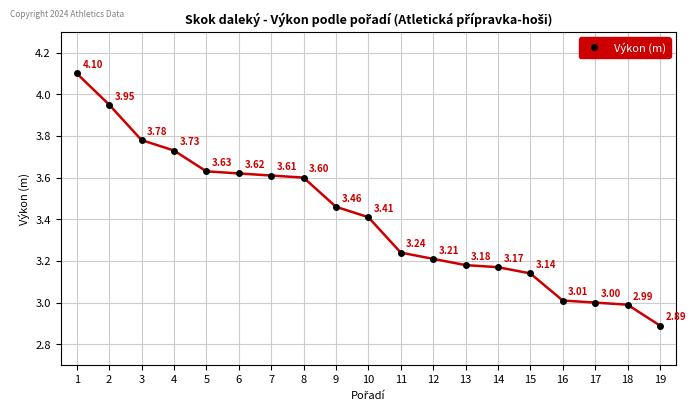

True or false: there are more than 1 points higher than both neighbors.

False